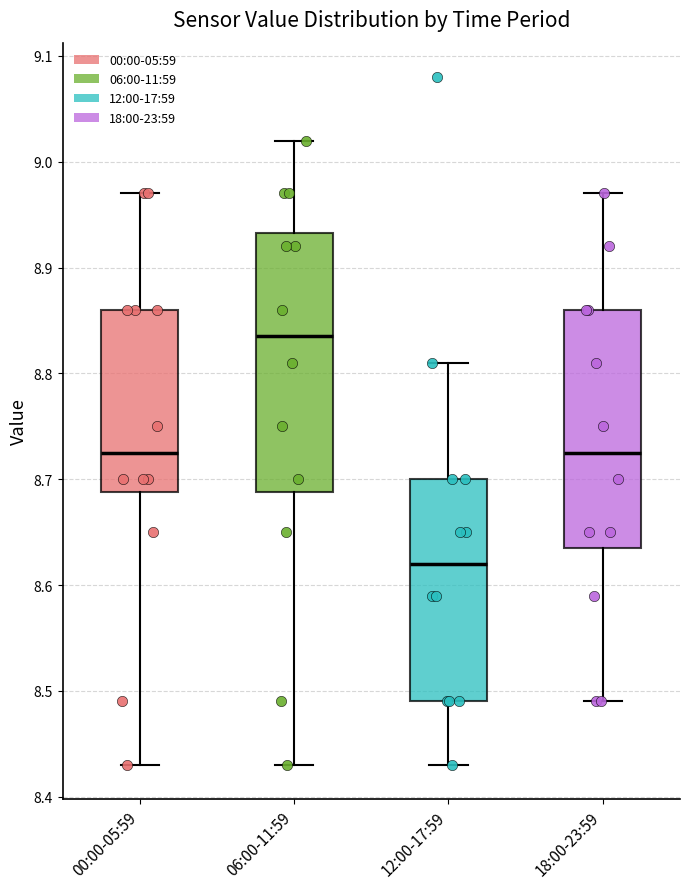

Reading left to right, transcribe this box plot: for each box, give where its median line is, the range the box spans, and where its two whiskers end, as read against the y-axis. The values are not printed on the chart, so give them approximately, as read against the axis.

00:00-05:59: median 8.73, box 8.69 to 8.86, whiskers 8.43 to 8.97
06:00-11:59: median 8.84, box 8.69 to 8.93, whiskers 8.43 to 9.02
12:00-17:59: median 8.62, box 8.49 to 8.70, whiskers 8.43 to 8.81
18:00-23:59: median 8.73, box 8.64 to 8.86, whiskers 8.49 to 8.97